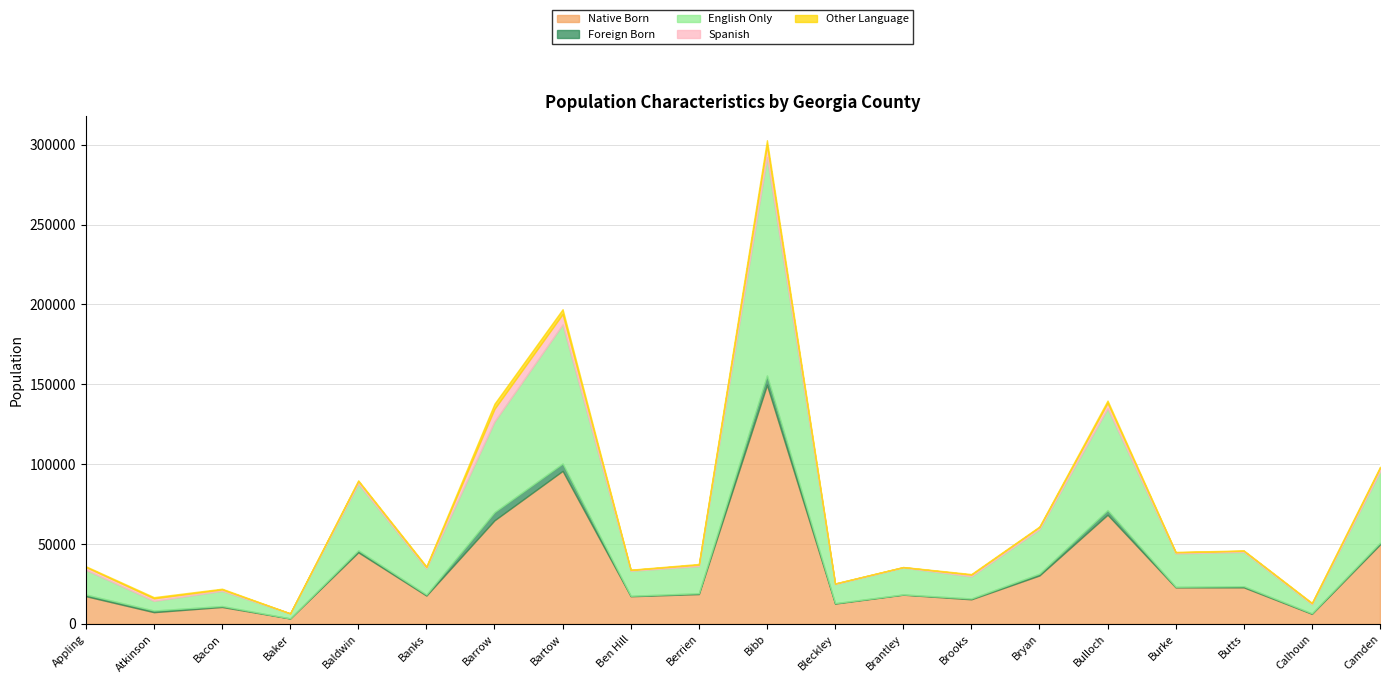

What is the lowest value of the Native Born series?

3389